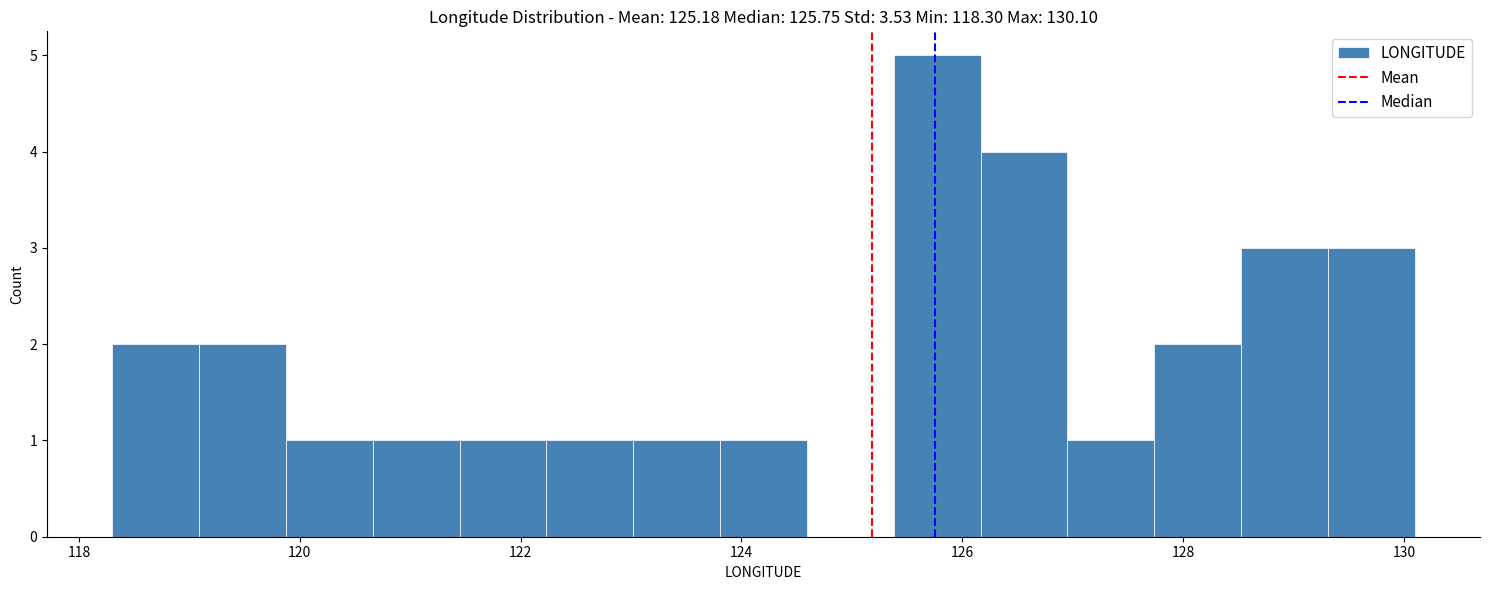

Around what value on the x-axis is the tallest bar? Give the approximate position of its centre, as read against the axis.

125.8